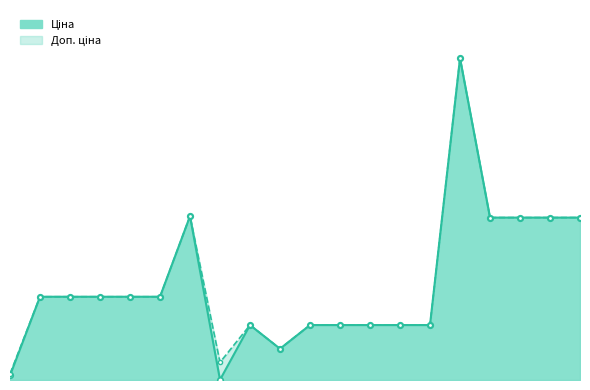

Rank the series by their maximum value, from lowest to highest.

Ціна_line, Доп. ціна_line